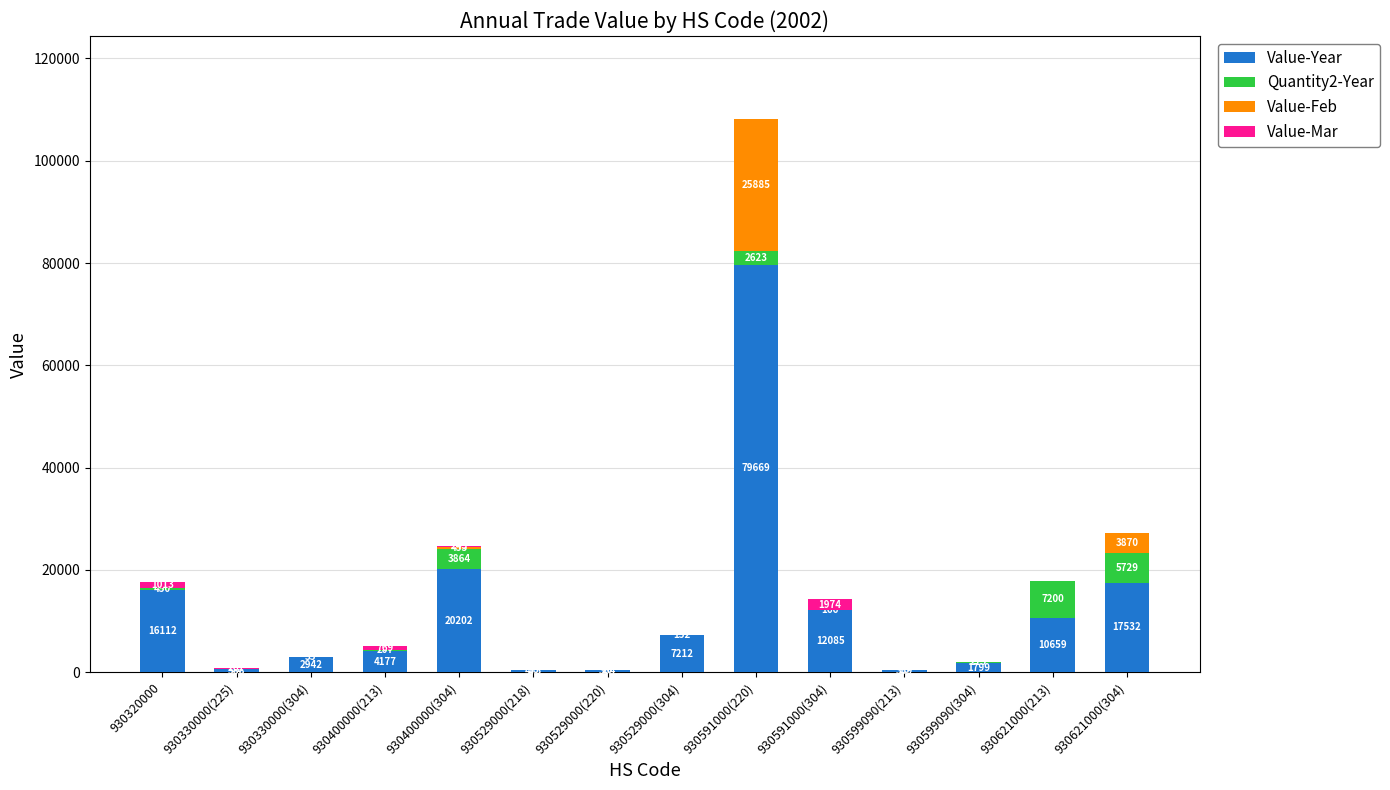

Reading left to right, list the values for the Value-Year series.

930320000=16112	930330000(225)=588	930330000(304)=2942	930400000(213)=4177	930400000(304)=20202	930529000(218)=473	930529000(220)=364	930529000(304)=7212	930591000(220)=79669	930591000(304)=12085	930599090(213)=339	930599090(304)=1799	930621000(213)=10659	930621000(304)=17532